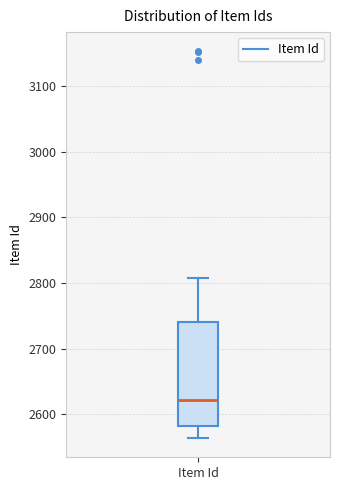

Transcribe this box plot: give where the median line is, the range the box spans, and where the two whiskers end, as read against the y-axis. The values are not printed on the chart, so give them approximately, as read against the axis.

median 2620, box 2580 to 2740, whiskers 2560 to 2810